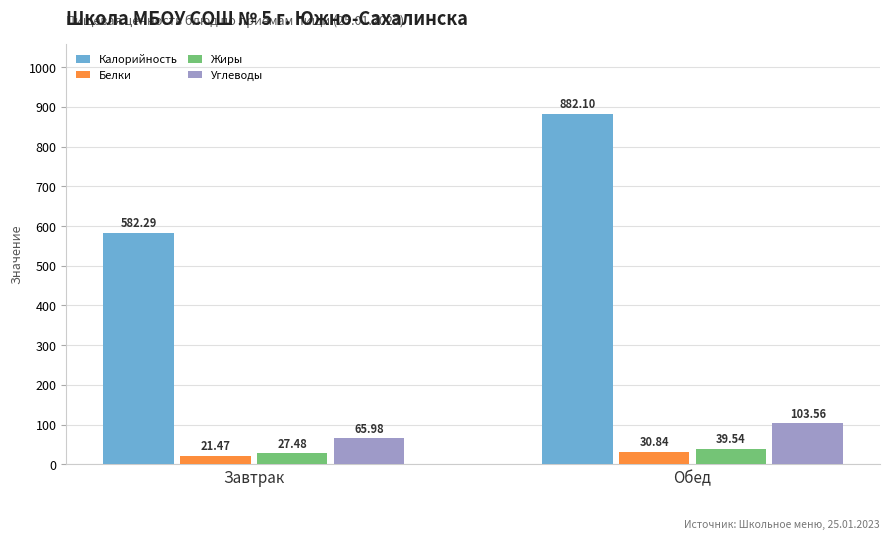

Does the chart contain stacked bars?

No